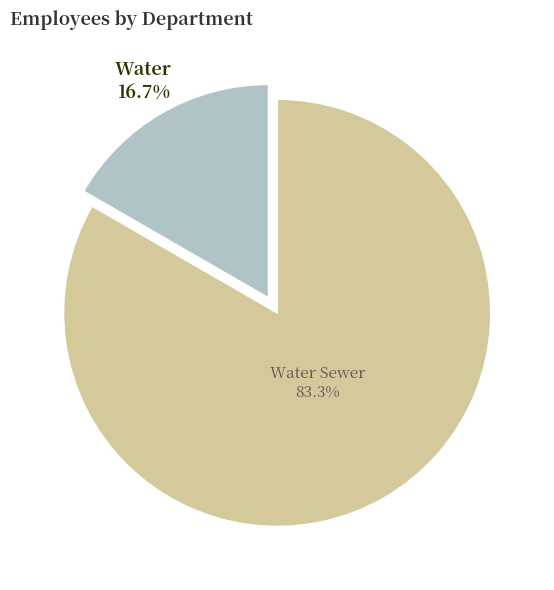

Which has a higher value, Water Sewer or Water?

Water Sewer